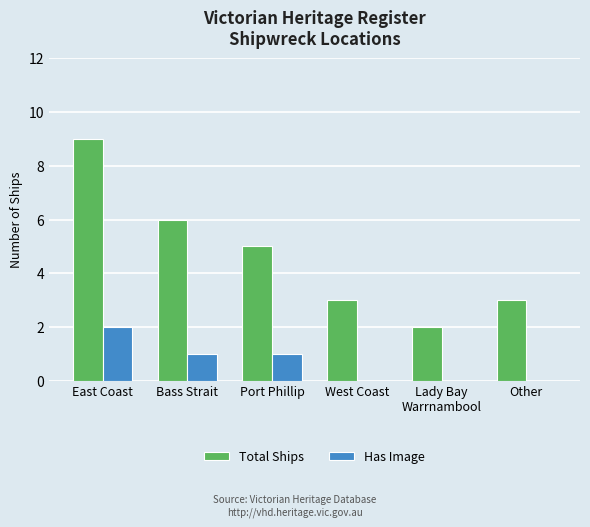

What is the approximate value of Total Ships at Other?

3